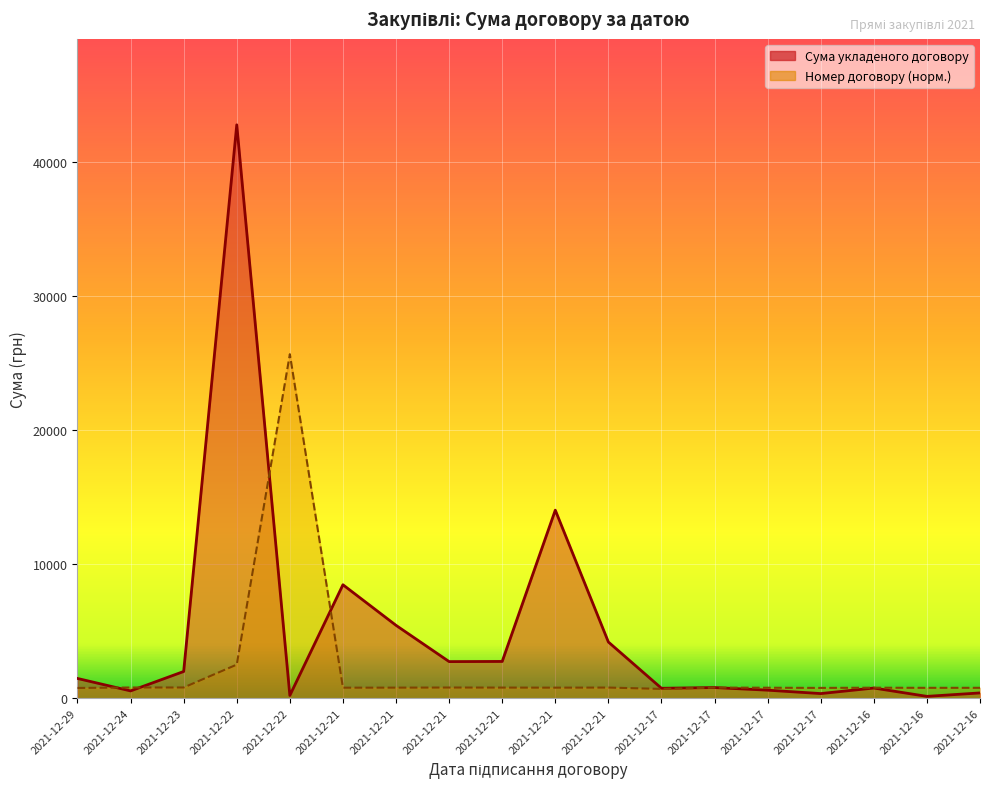

True or false: Сума укладеного договору has a value of 5467.7 at 2021-12-21.

False